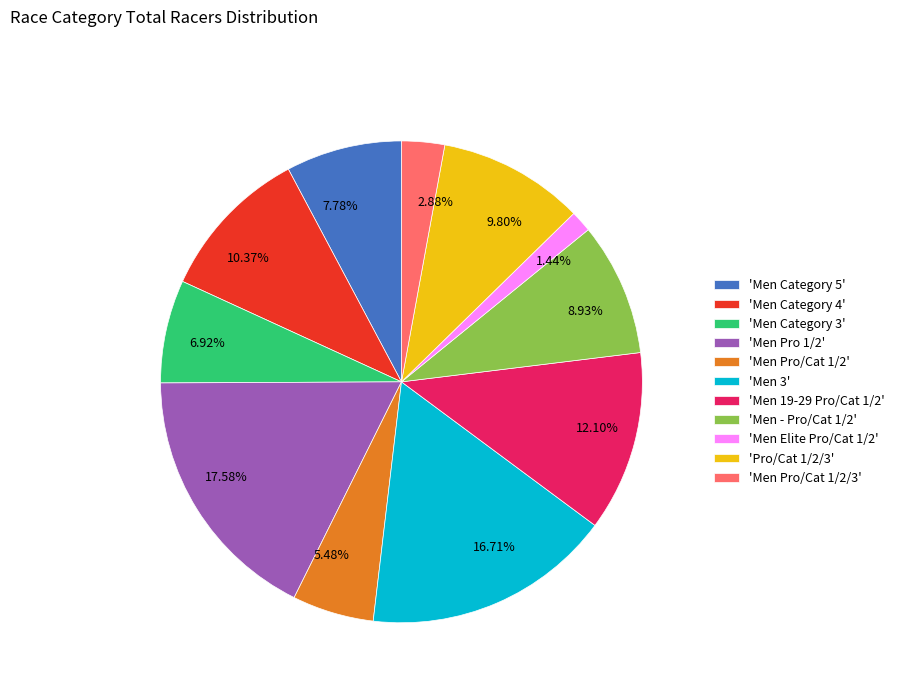

To the nearest percent, what is the average slice percentage?

9%